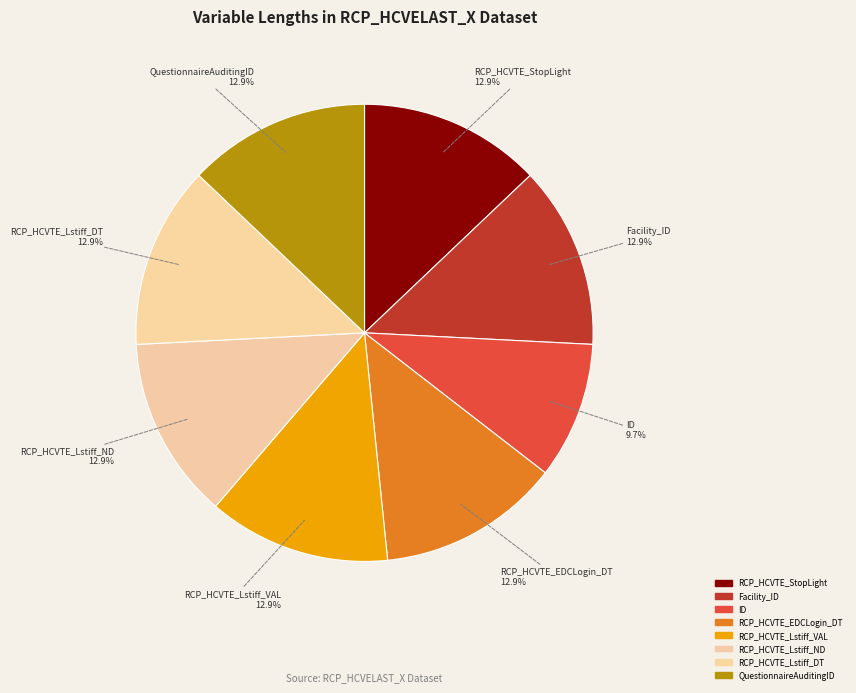

To the nearest percent, what percentage of the pie is QuestionnaireAuditingID?

13%